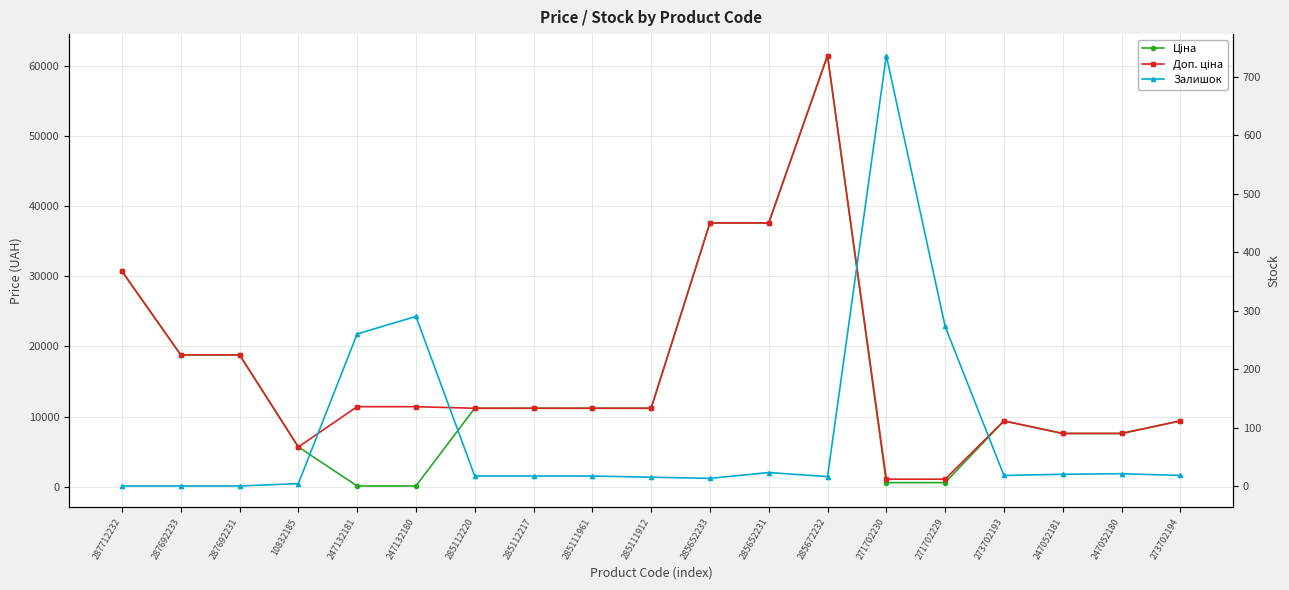

True or false: Ціна has more than 0 points higher than both neighbors.

True